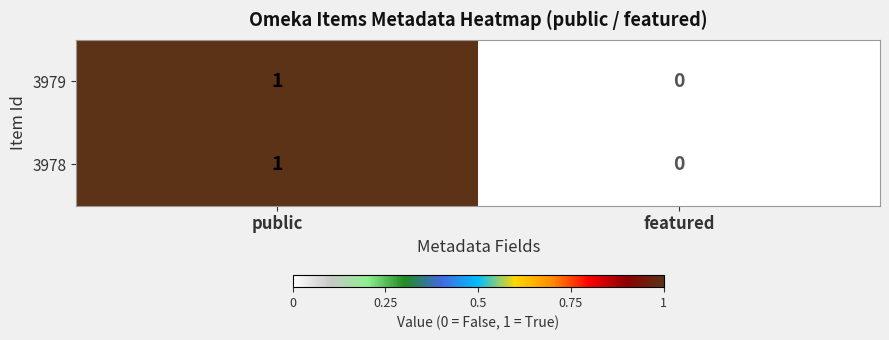

How many values in 3978 are above zero?

1